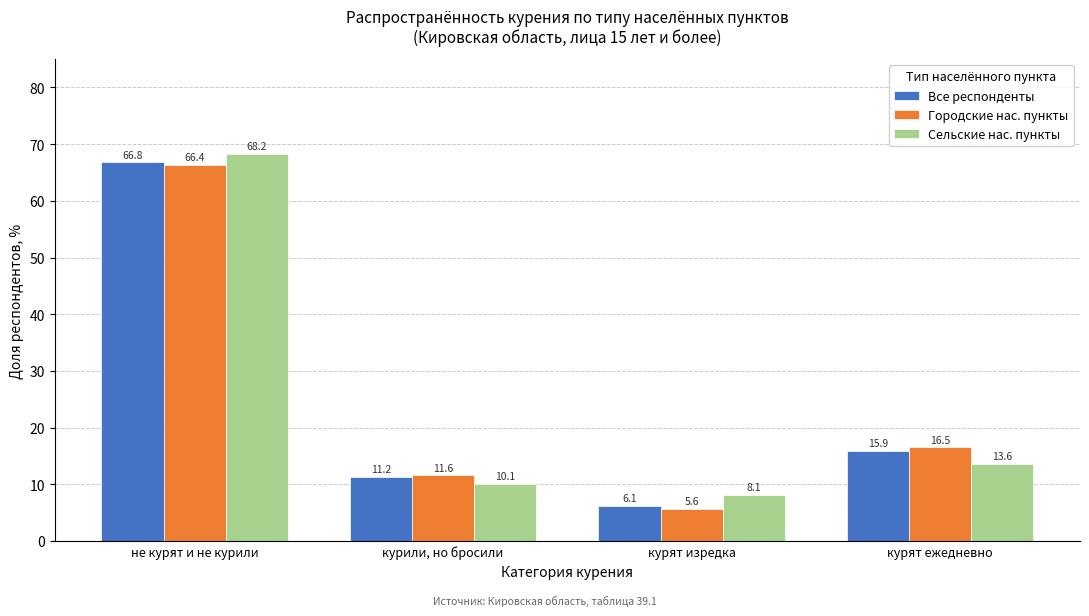

Reading left to right, transcribe all the data shown in this chart.

Все респонденты: не курят и не курили=66.8	курили, но бросили=11.2	курят изредка=6.1	курят ежедневно=15.9
Городские нас. пункты: не курят и не курили=66.4	курили, но бросили=11.6	курят изредка=5.6	курят ежедневно=16.5
Сельские нас. пункты: не курят и не курили=68.2	курили, но бросили=10.1	курят изредка=8.1	курят ежедневно=13.6